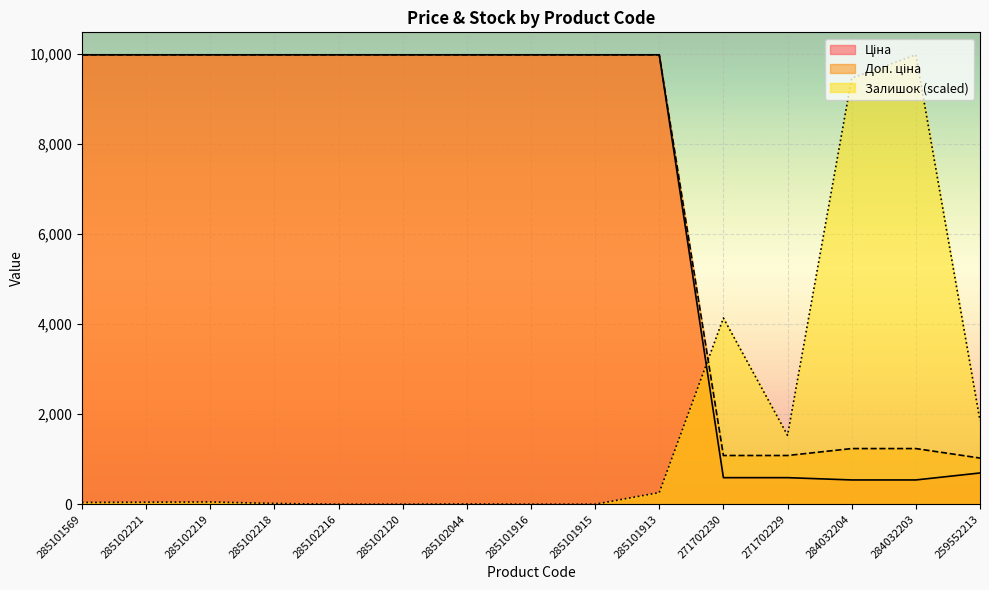

Between 271702230 and 284032204, which series saw the biggest shift?

Залишок (scaled)